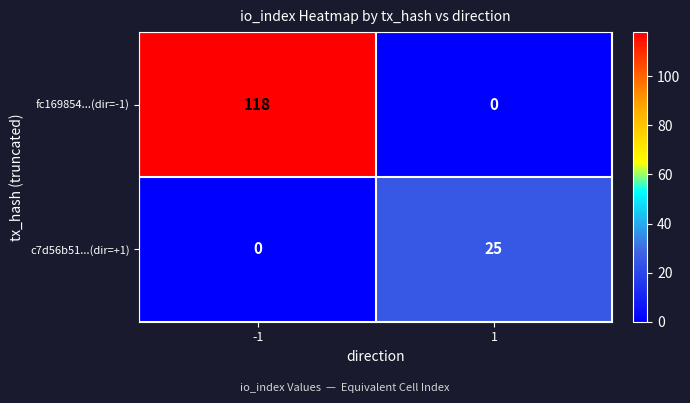

Rank the series at -1 from lowest to highest value.

c7d56b51...(dir=+1), fc169854...(dir=-1)